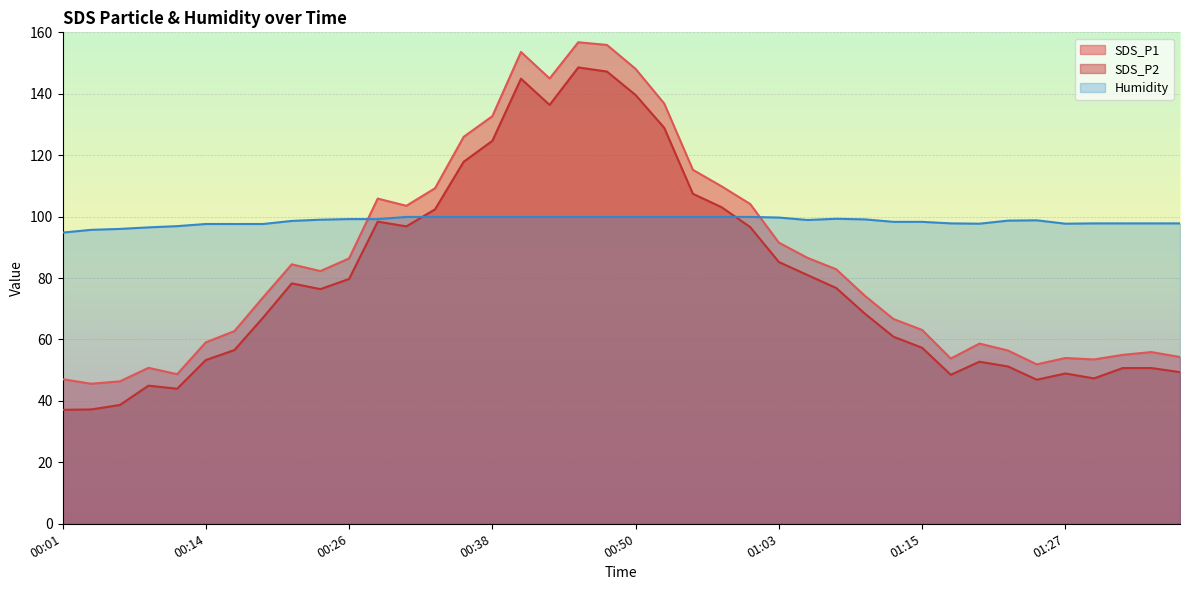

The value of SDS_P1 at 00:41 is 216.6. True or false?

False